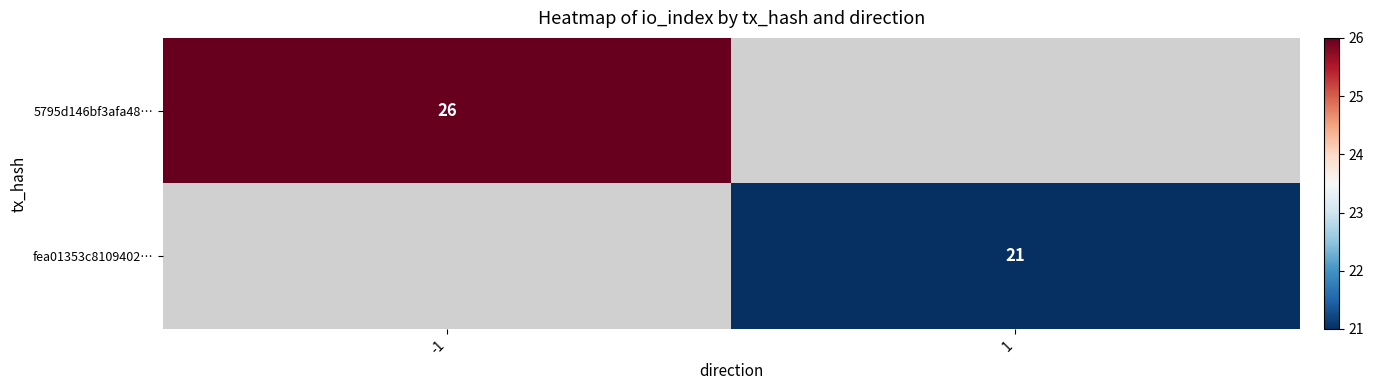

True or false: fea01353c8109402… has a value of 37 at 1.

False